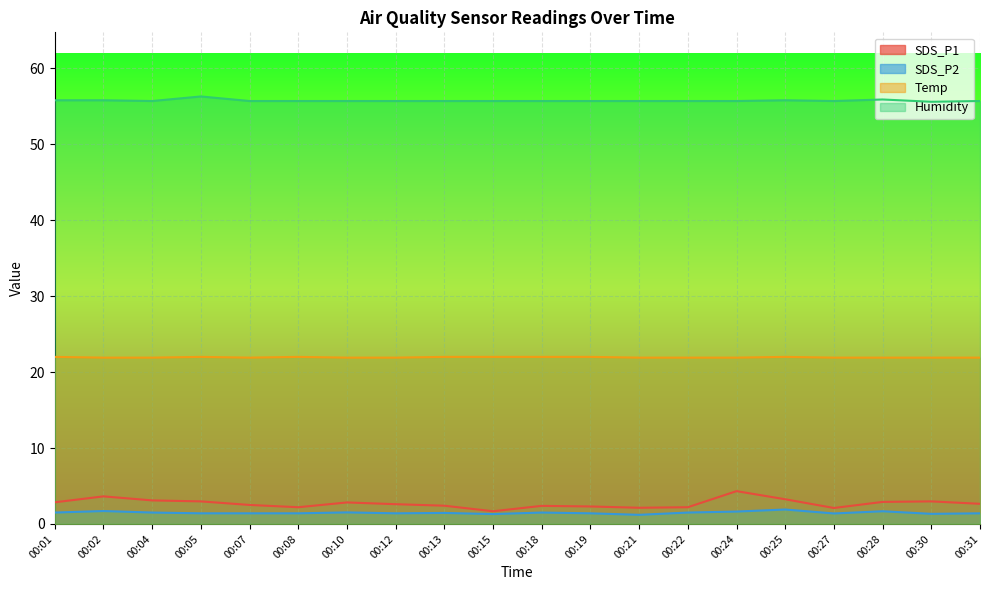

Between 00:08 and 00:25, which is larger?

00:25